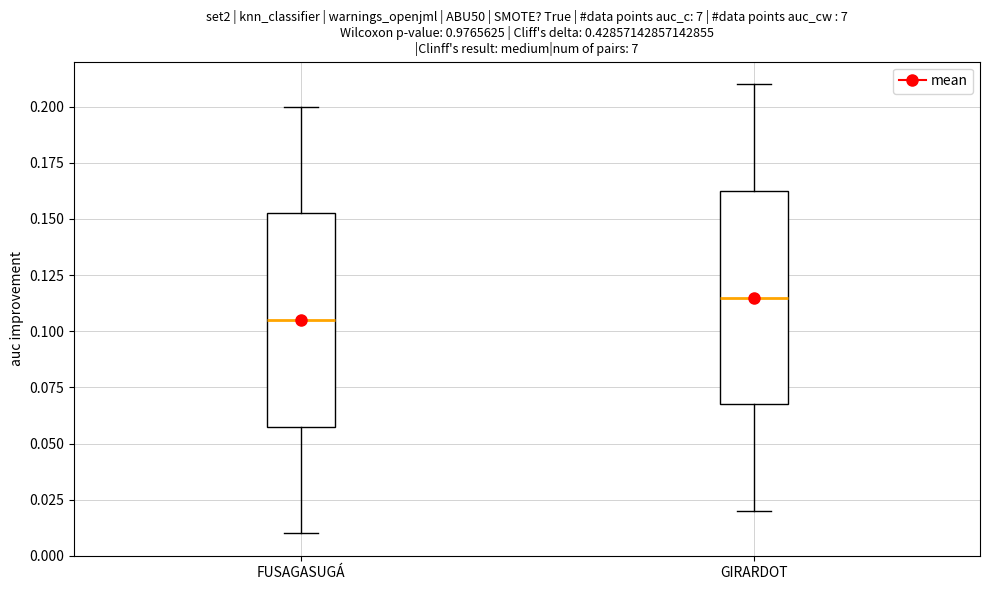

Where is the upper edge of the box for FUSAGASUGÁ on the y-axis? The values are not printed on the chart, so give them approximately, as read against the axis.

0.155